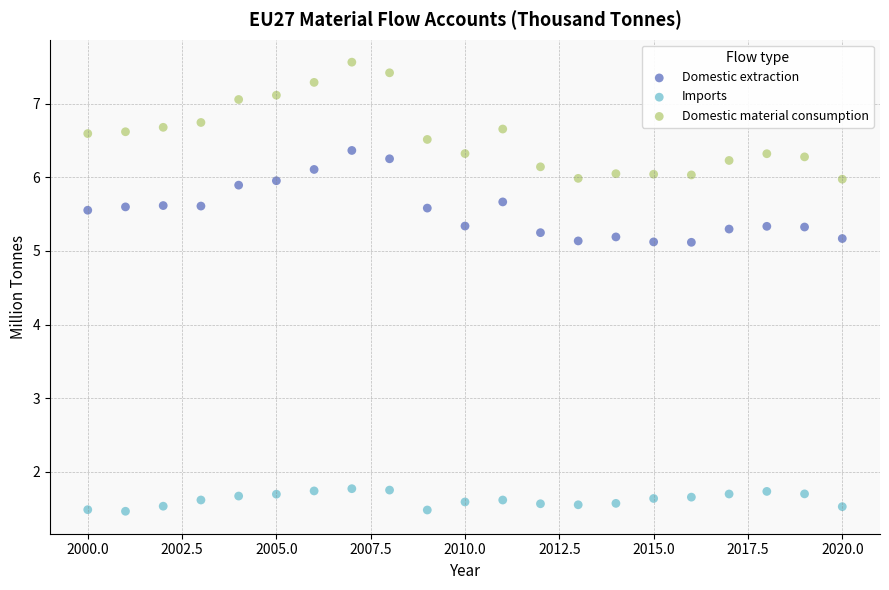

Which series reaches the maximum Y coordinate?

Domestic material consumption